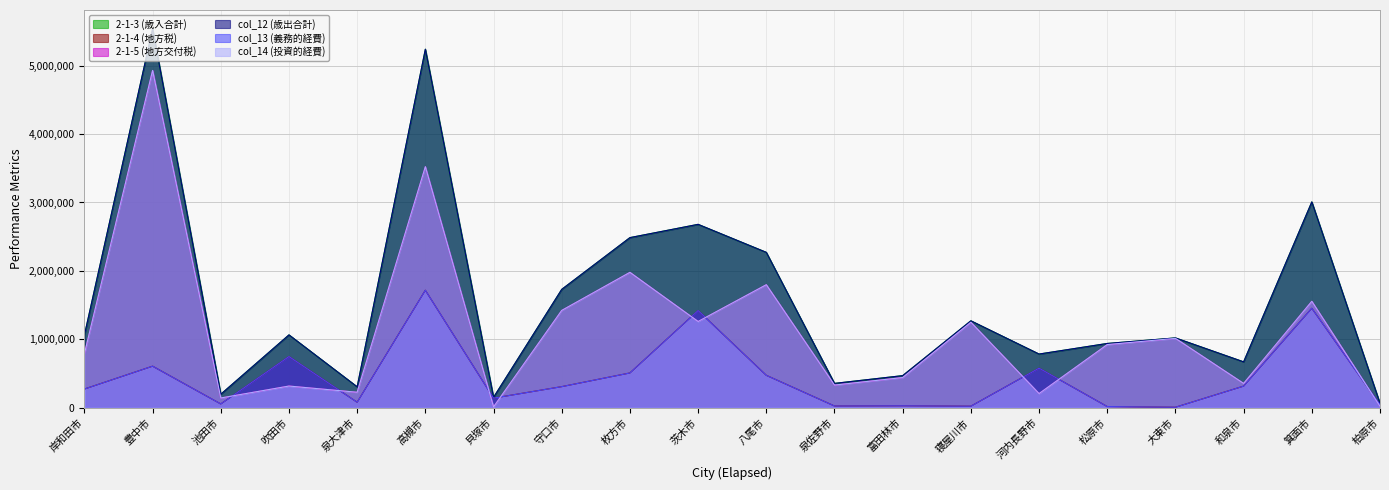

Which category has the highest value in the col_14 (投資的経費) series?

豊中市